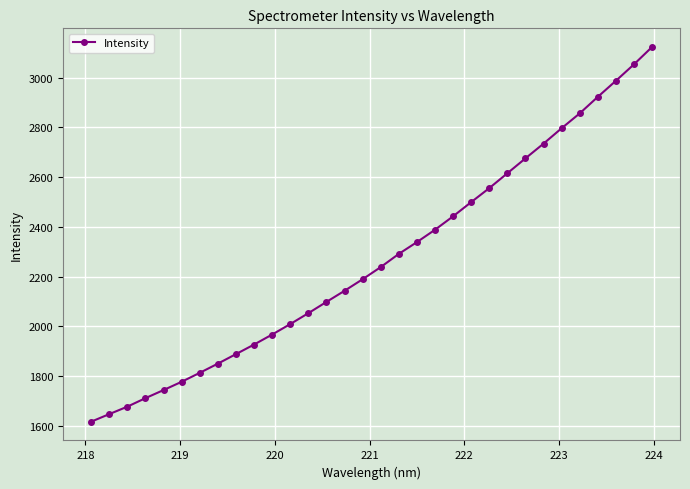

True or false: there are more than 2 points higher than both neighbors.

False